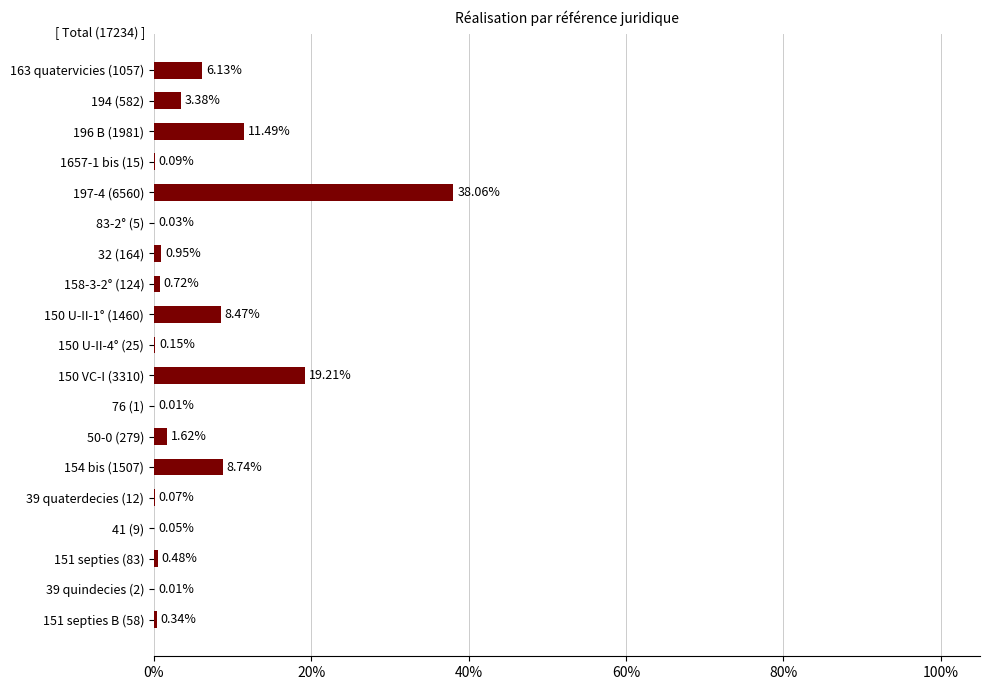

What is the change in value from 32 (164) to 154 bis (1507)?

+7.8